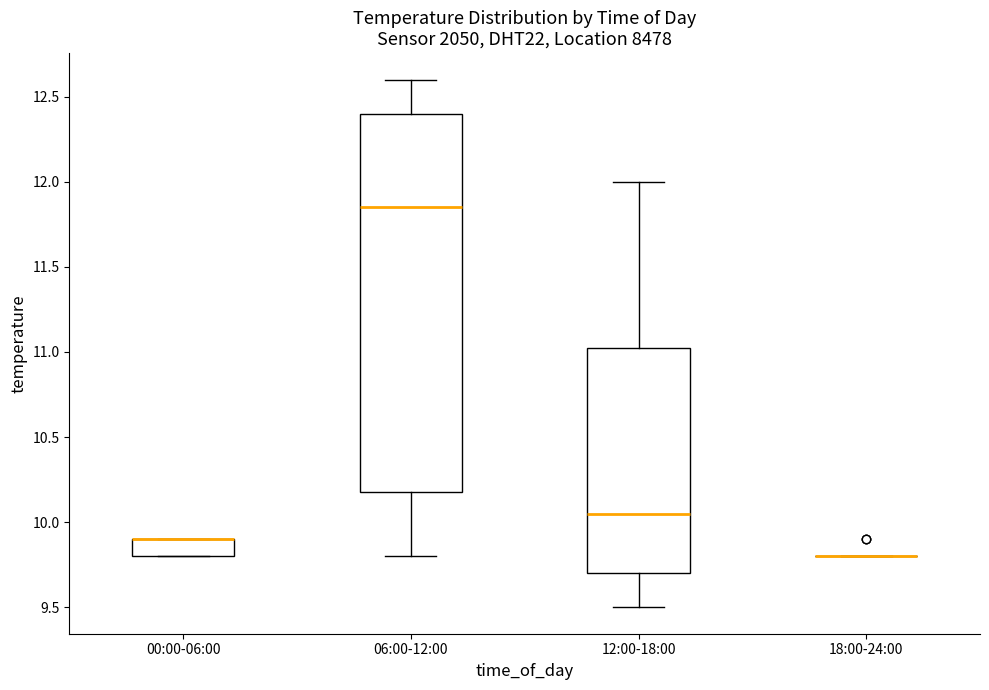

Reading left to right, read every box against the y-axis: the position of its median line, the range the box covers, and the ends of its whiskers. The values are not printed on the chart, so give them approximately, as read against the axis.

00:00-06:00: median 9.90 (drawn on the box's upper edge), box 9.80 to 9.90, whiskers 9.80 to 9.90
06:00-12:00: median 11.85, box 10.20 to 12.40, whiskers 9.80 to 12.60
12:00-18:00: median 10.05, box 9.70 to 11.05, whiskers 9.50 to 12.00
18:00-24:00: box collapsed to a line at 9.80, whiskers 9.80 to 9.80